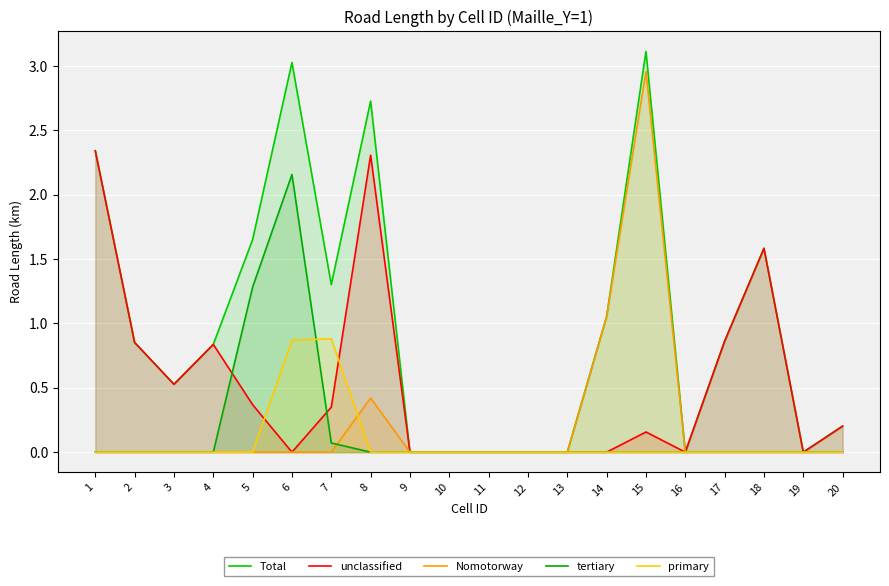

Rank the categories by Nomotorway value from lowest to highest.

1, 2, 3, 4, 5, 6, 7, 9, 10, 11, 12, 13, 16, 17, 18, 19, 20, 8, 14, 15